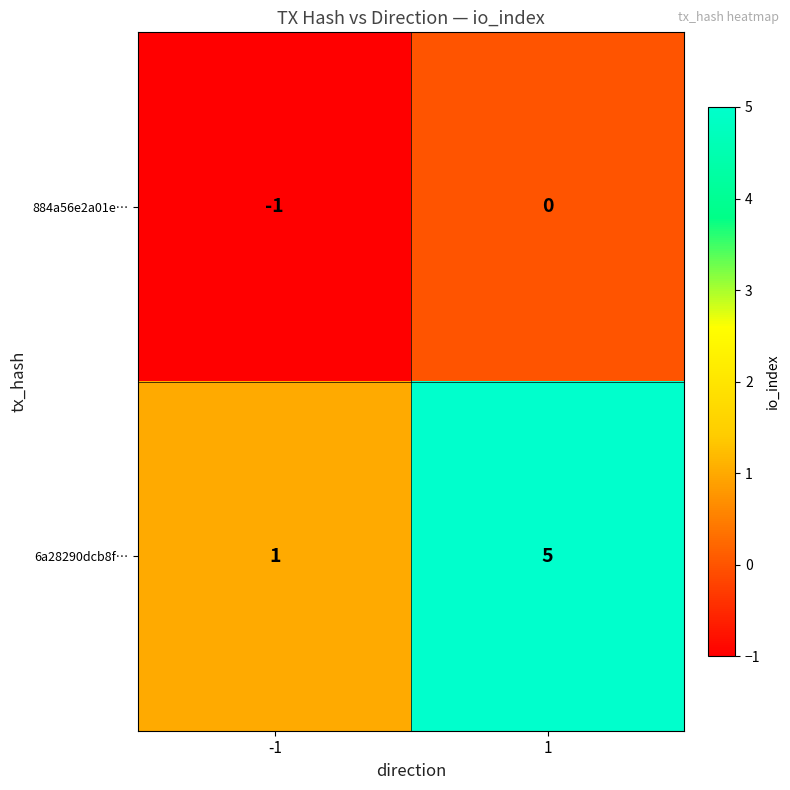

What is the average value of the 6a28290dcb8f… series?

3